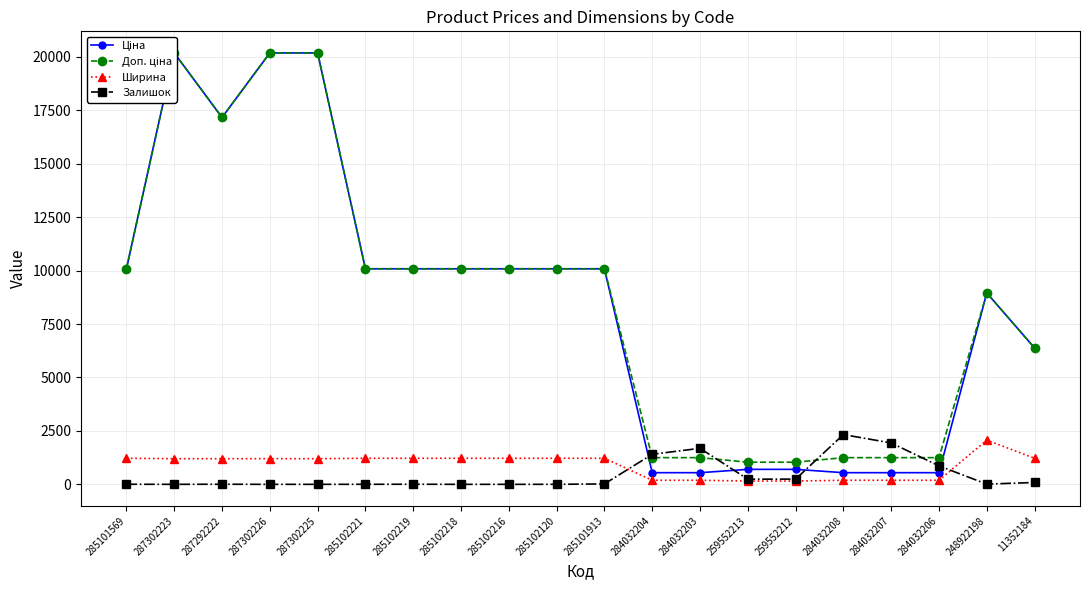

Rank the series at 259552213 from lowest to highest value.

Ширина, Залишок, Ціна, Доп. ціна